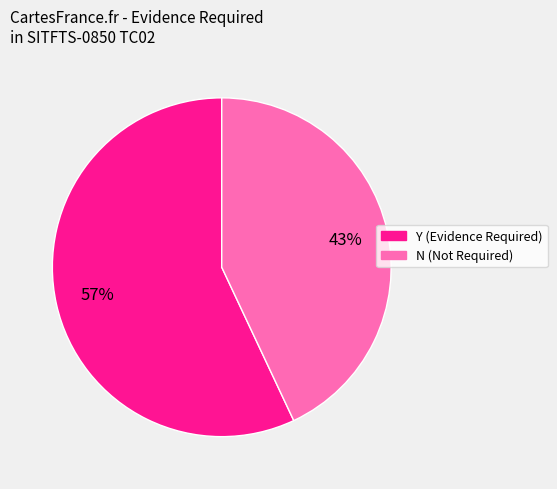

What percentage is the N slice, to the nearest percent?

43%